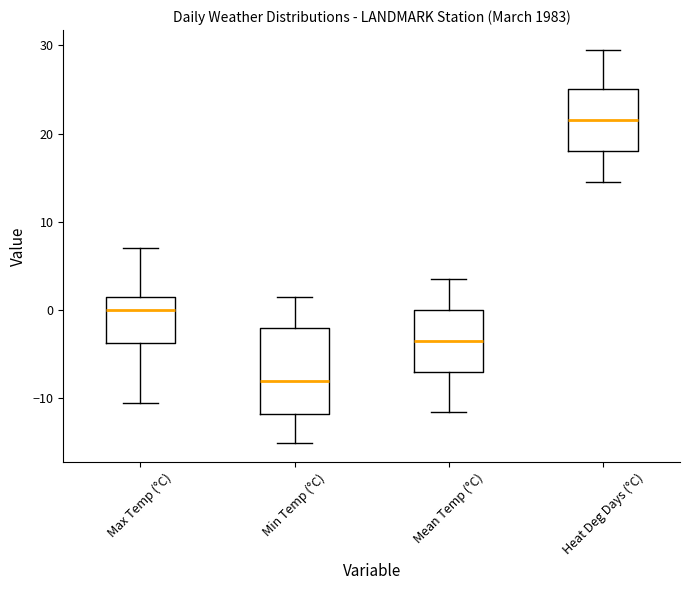

Which box is the tallest, from its lower edge to its upper edge?

Min Temp (°C)